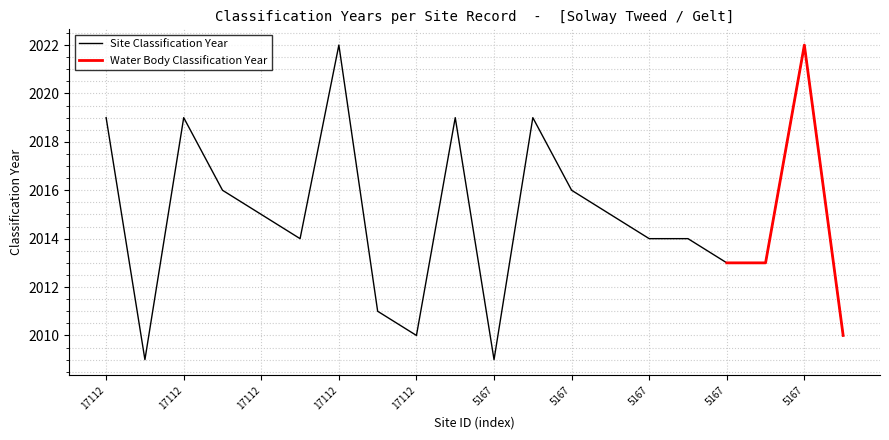

True or false: the data shows 2011 at 17112.

True